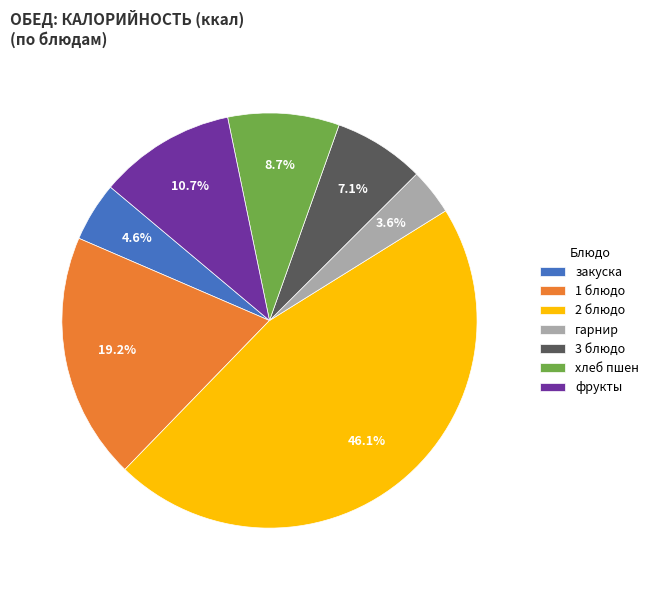

Rank the categories by value from highest to lowest.

2 блюдо, 1 блюдо, фрукты, хлеб пшен, 3 блюдо, закуска, гарнир